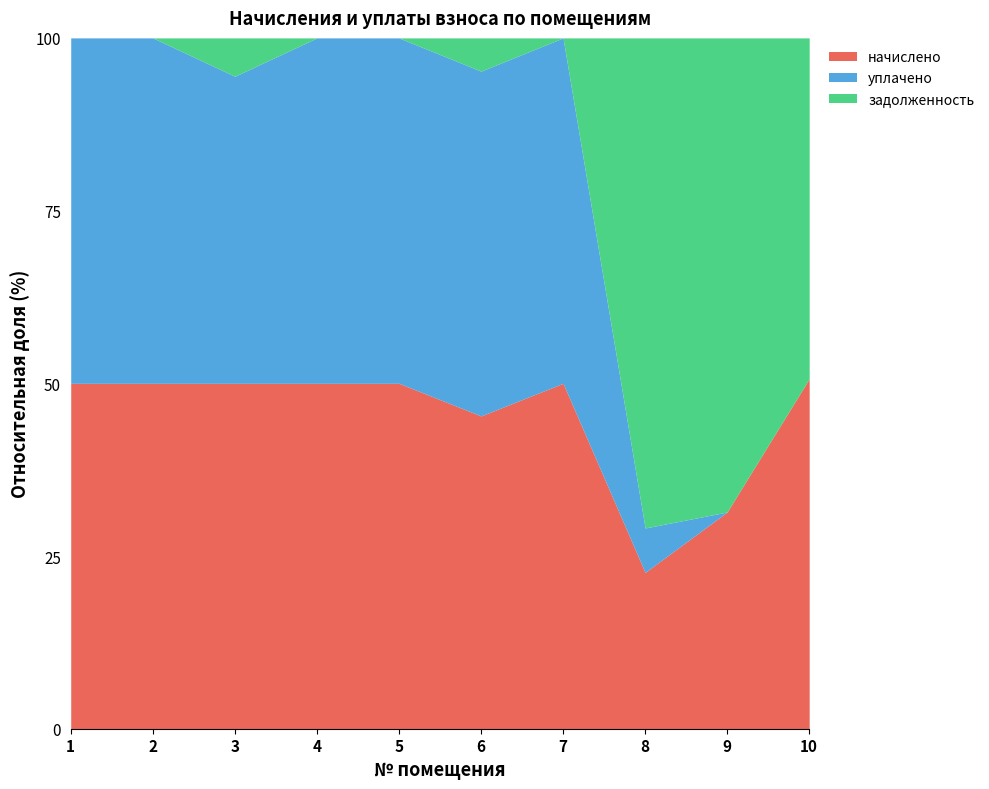

How many interior local valleys does the уплачено series have?

2